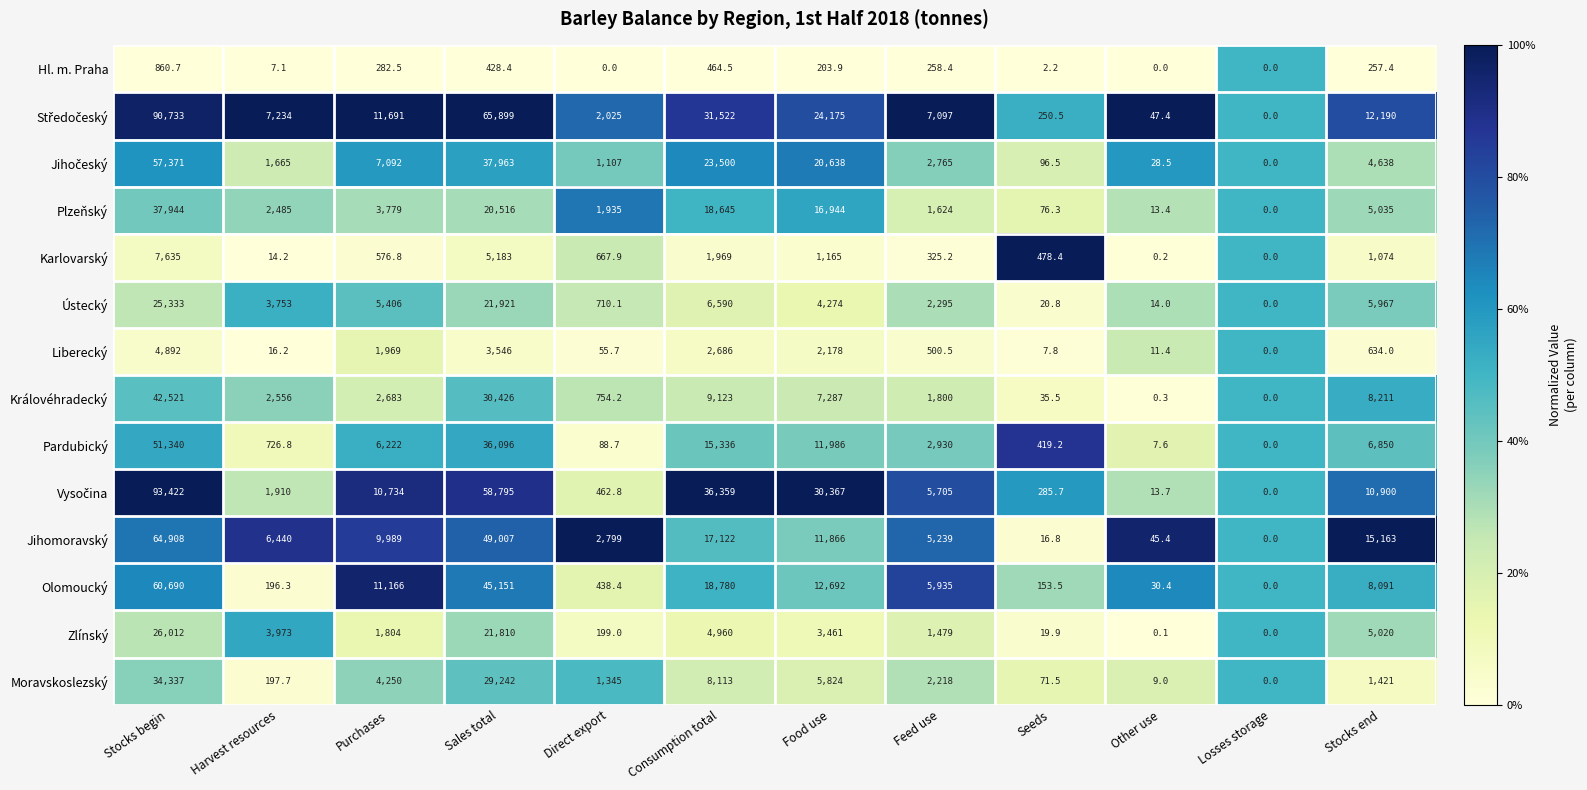

What is the approximate value of Zlínský at Stocks begin?

26012.0